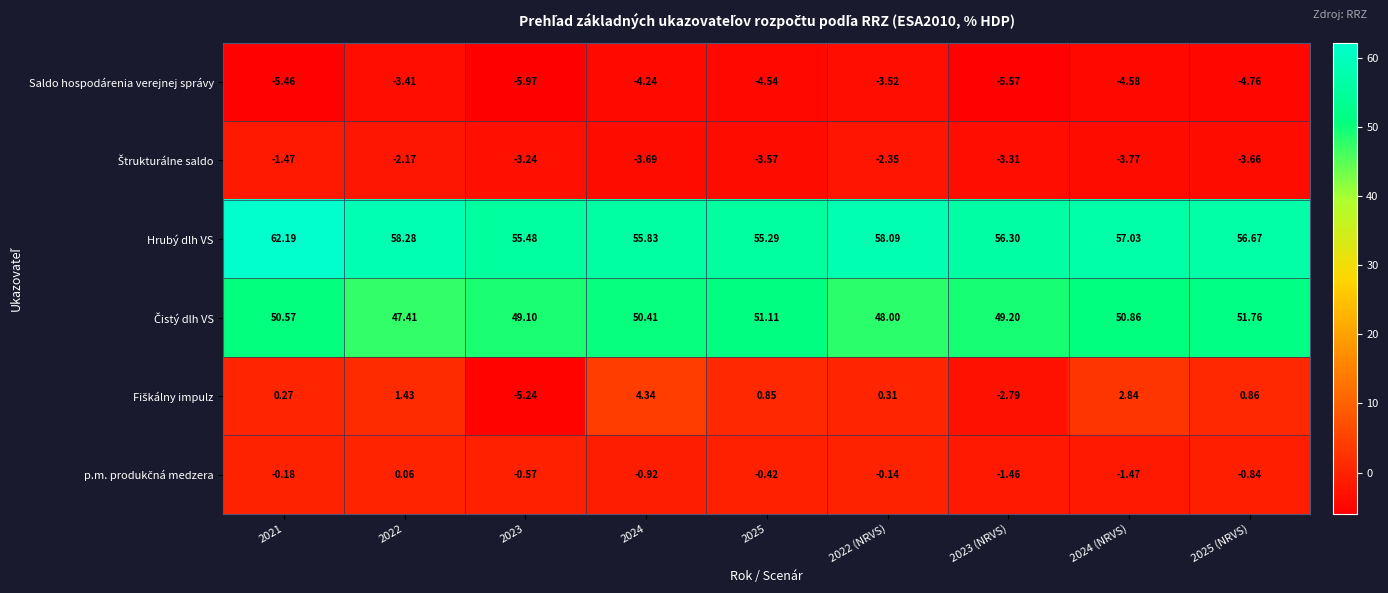

Which series changed the most between 2021 and 2022 (NRVS)?

Hrubý dlh VS